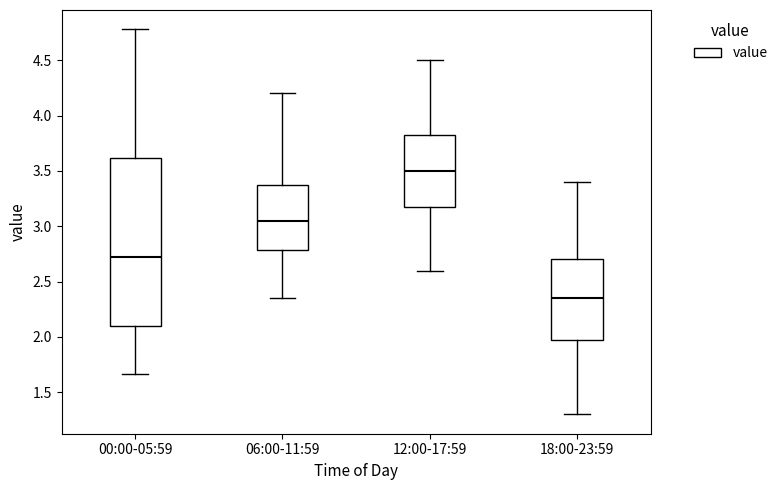

Reading left to right, read every box against the y-axis: the position of its median line, the range the box covers, and the ends of its whiskers. The values are not printed on the chart, so give them approximately, as read against the axis.

00:00-05:59: median 2.75, box 2.10 to 3.60, whiskers 1.65 to 4.80
06:00-11:59: median 3.05, box 2.80 to 3.40, whiskers 2.35 to 4.20
12:00-17:59: median 3.50, box 3.20 to 3.85, whiskers 2.60 to 4.50
18:00-23:59: median 2.35, box 2.00 to 2.70, whiskers 1.30 to 3.40